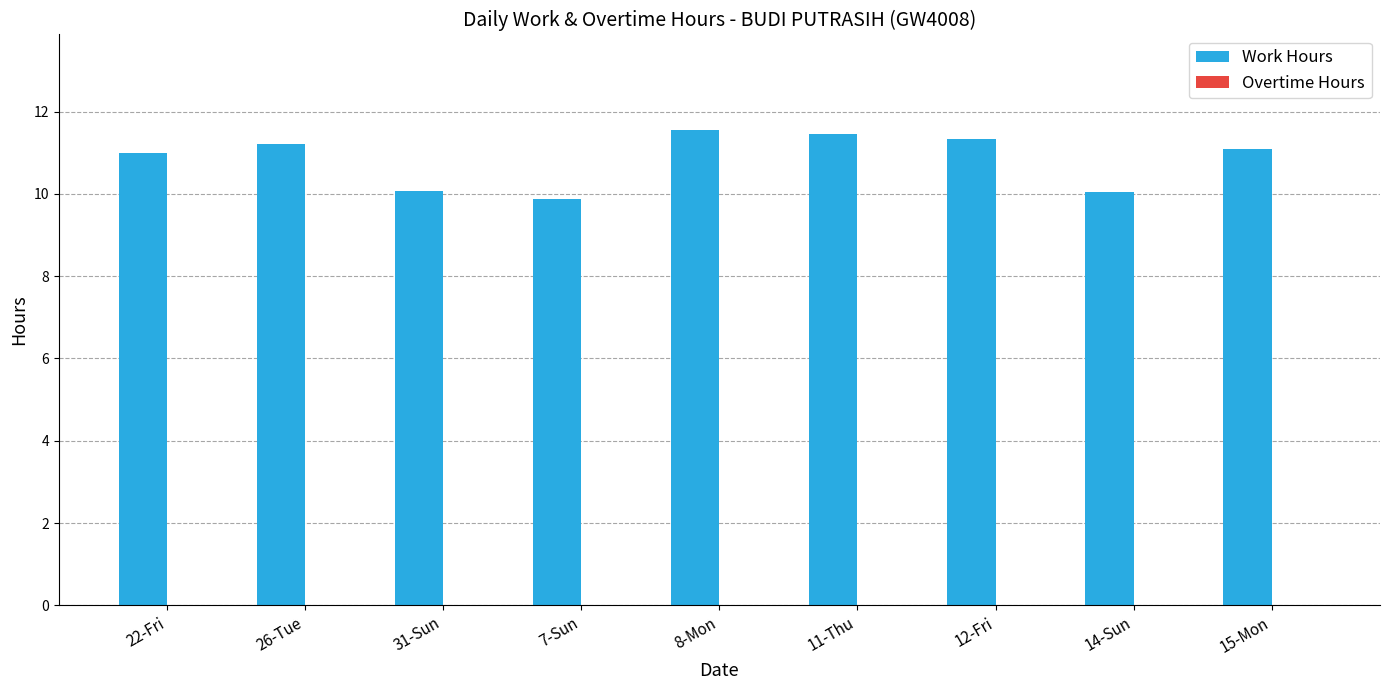

What is the minimum value shown in the chart?

9.9